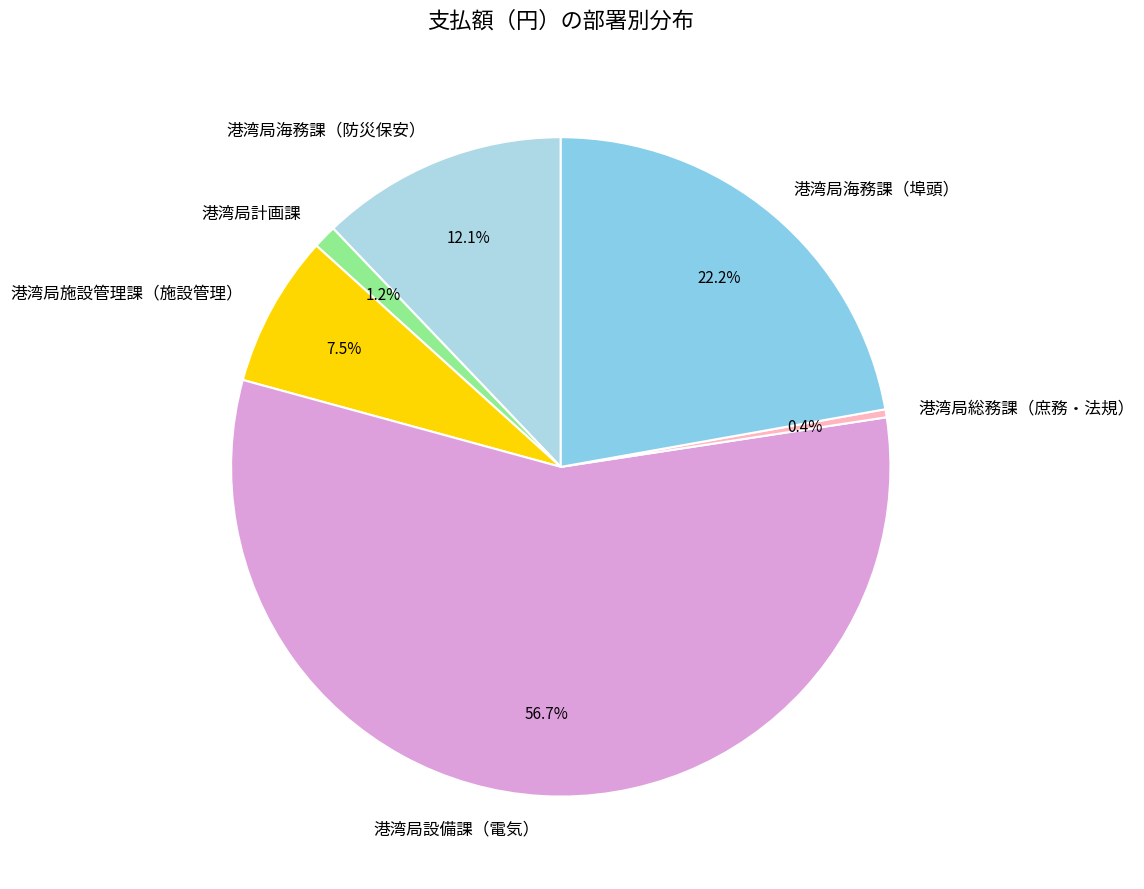

How many segments does this pie chart have?

6